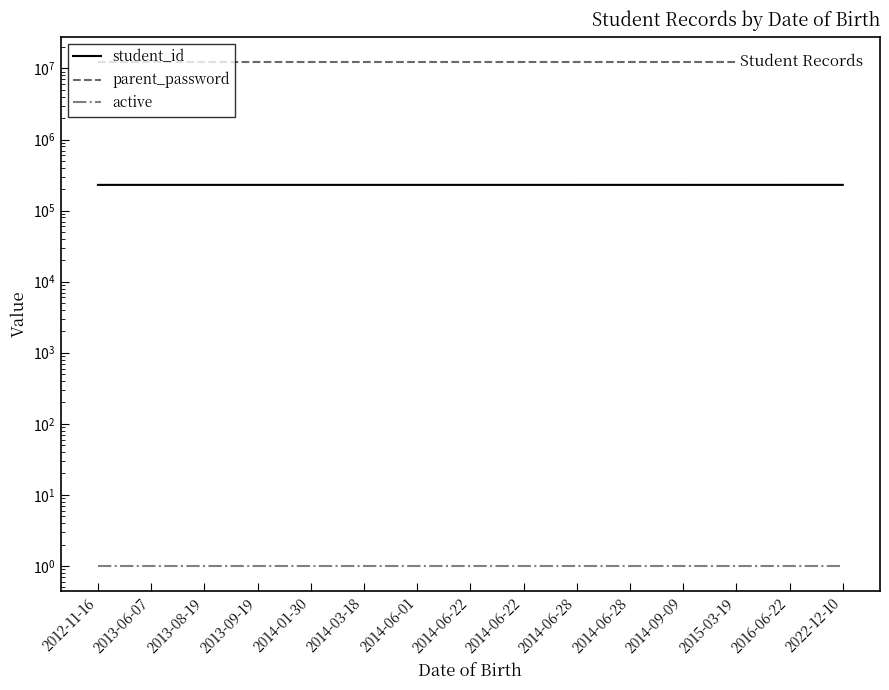

Which series has the widest spread of values?

student_id